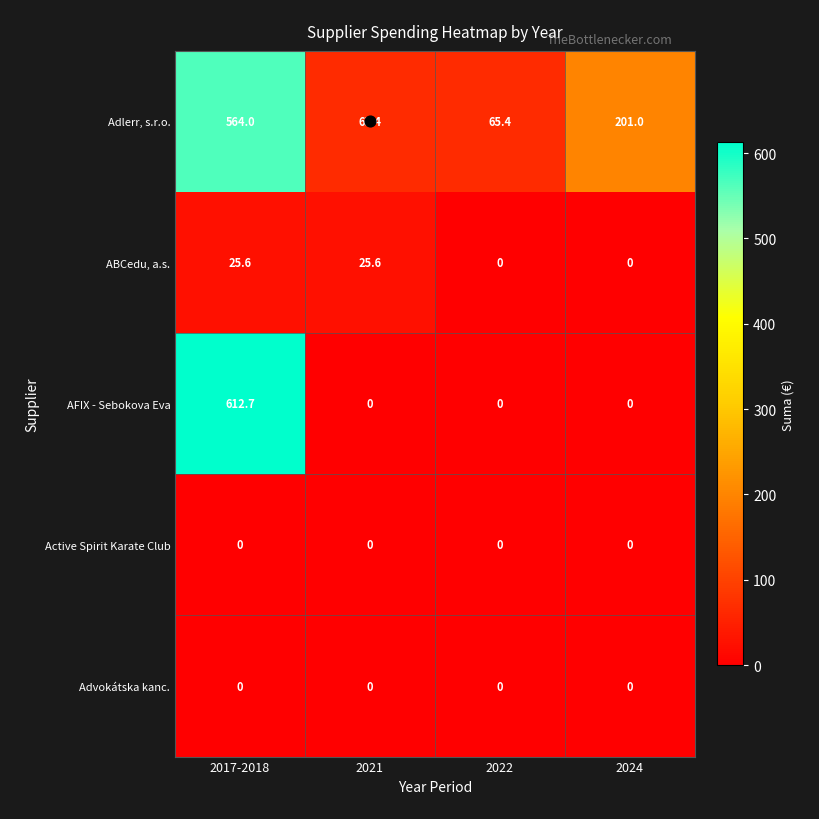

What is the difference between the highest and lowest values at 2022?

65.4